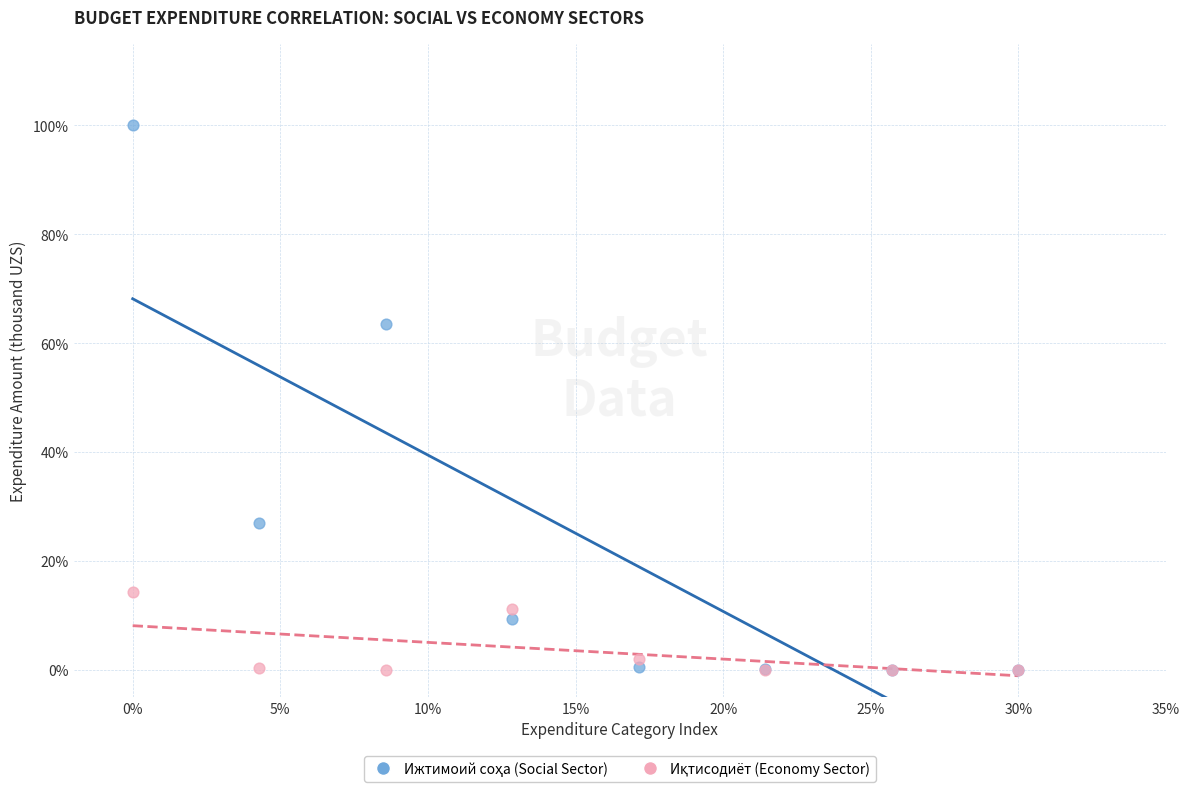

Across all series, what Y value is closest to 50?

63.5